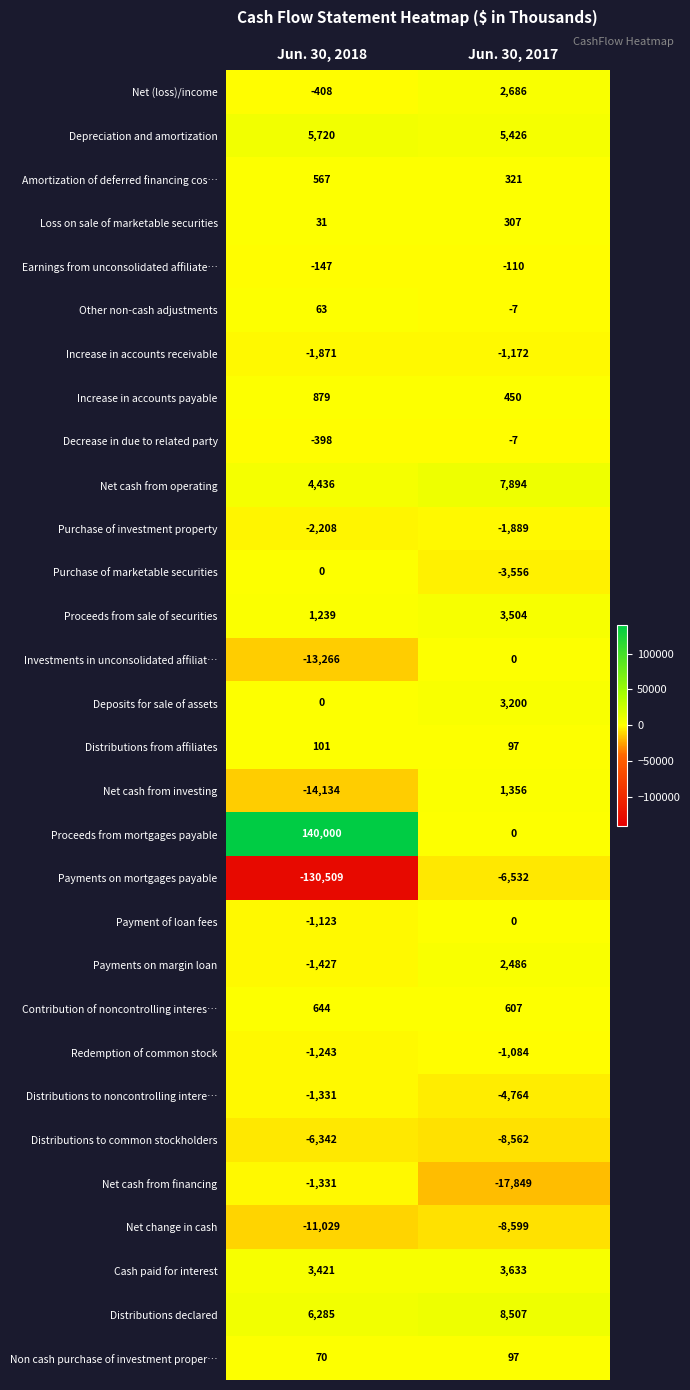

What is the maximum value shown in the chart?

140000